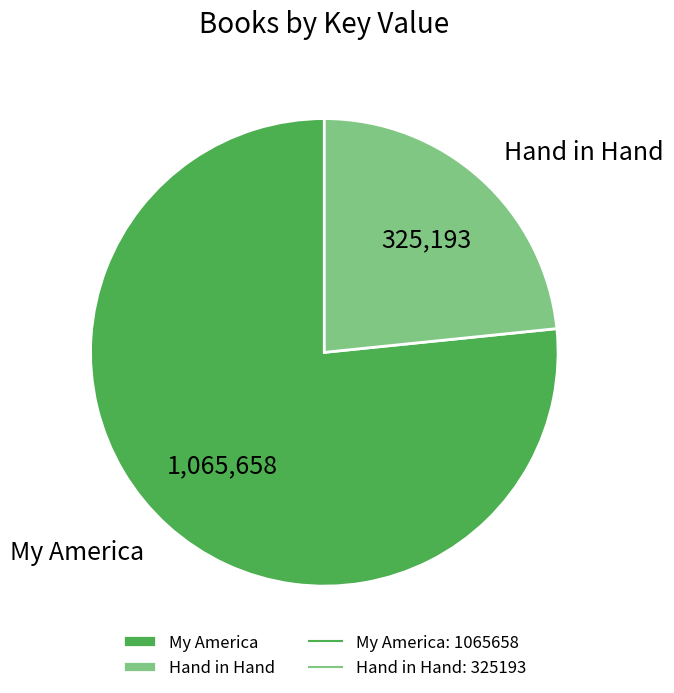

Approximately how many times larger is the value at Hand in Hand compared to My America?

0.3